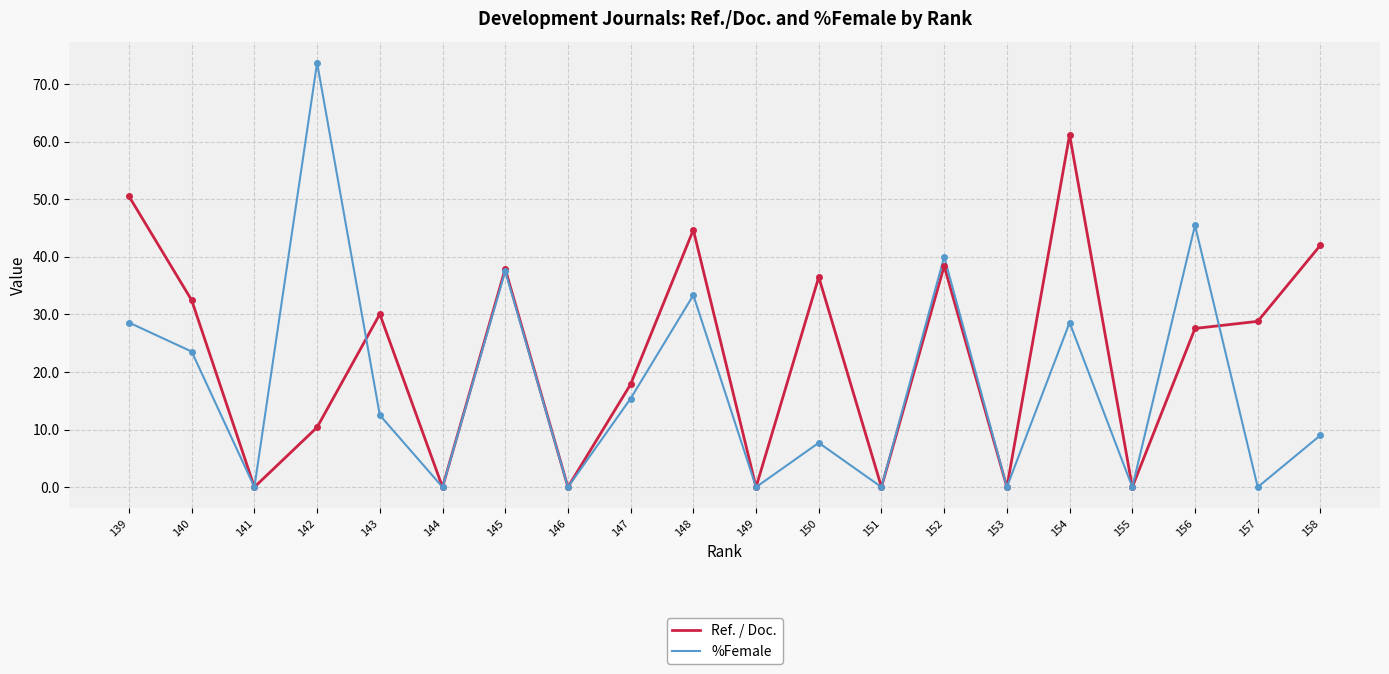

List the series in order of their overall mean, lowest first.

%Female, Ref. / Doc.